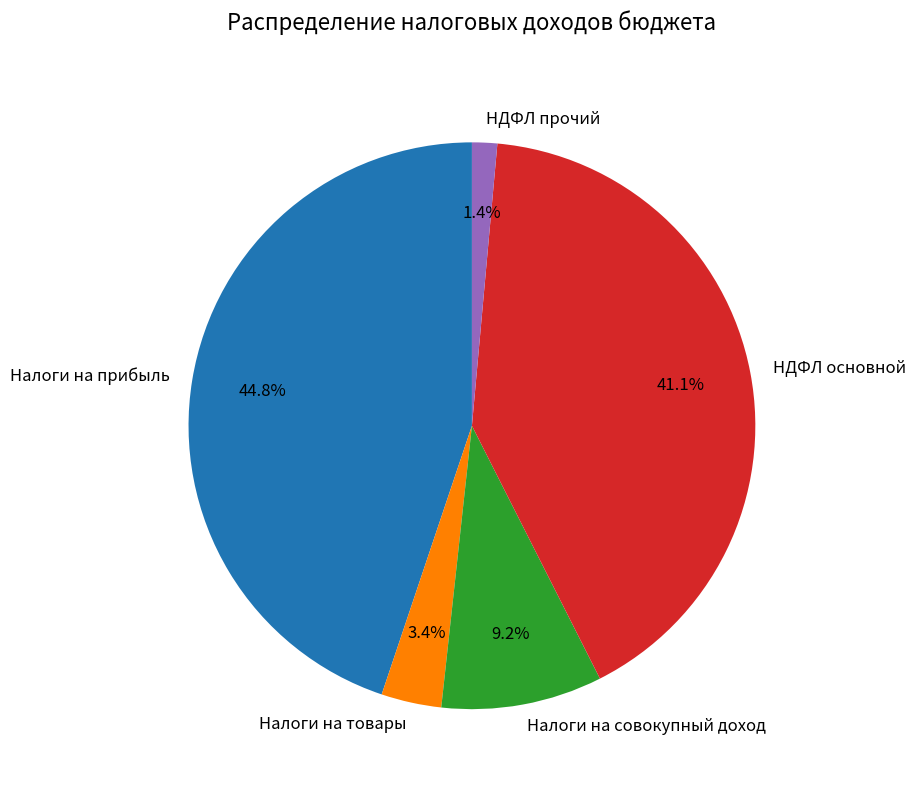

Rank the categories by value from lowest to highest.

НДФЛ прочий, Налоги на товары, Налоги на совокупный доход, НДФЛ основной, Налоги на прибыль